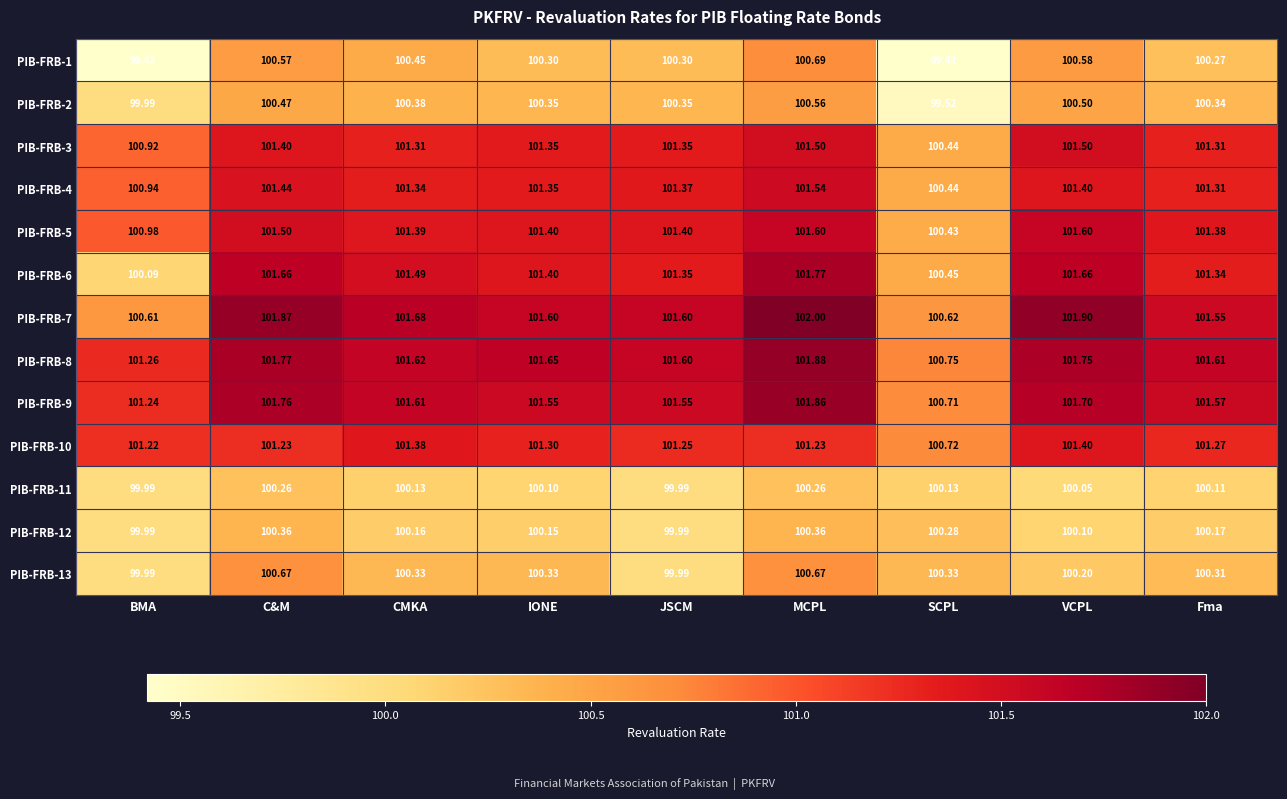

Where is PIB-FRB-6 nearest to the value 100?

BMA